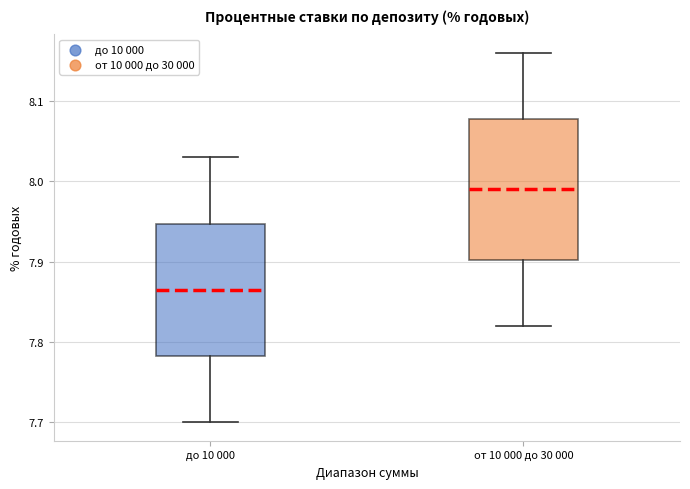

Which box's median line is the lowest?

до 10 000